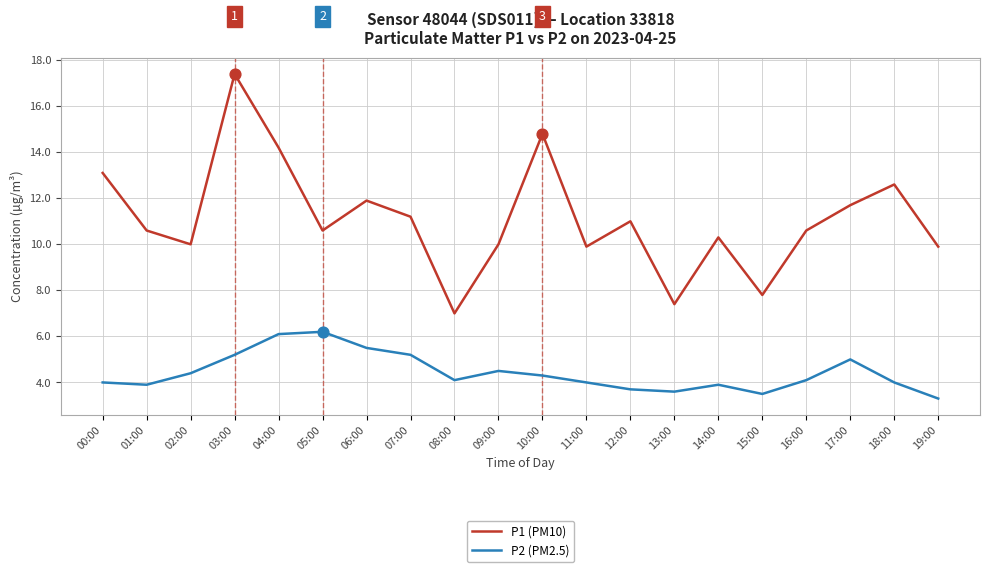

What is the total value across all series at 10:00?

19.1